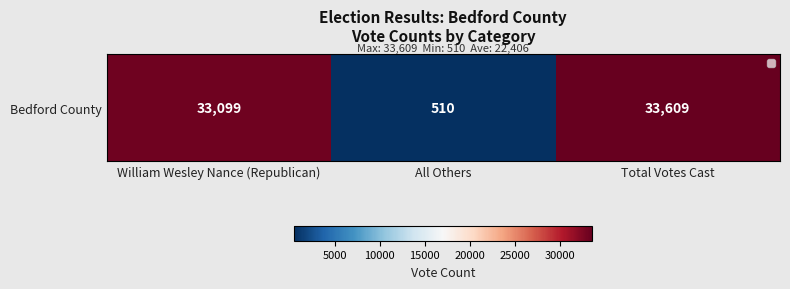

What is the difference between the values at All Others and William Wesley Nance (Republican)?

32589